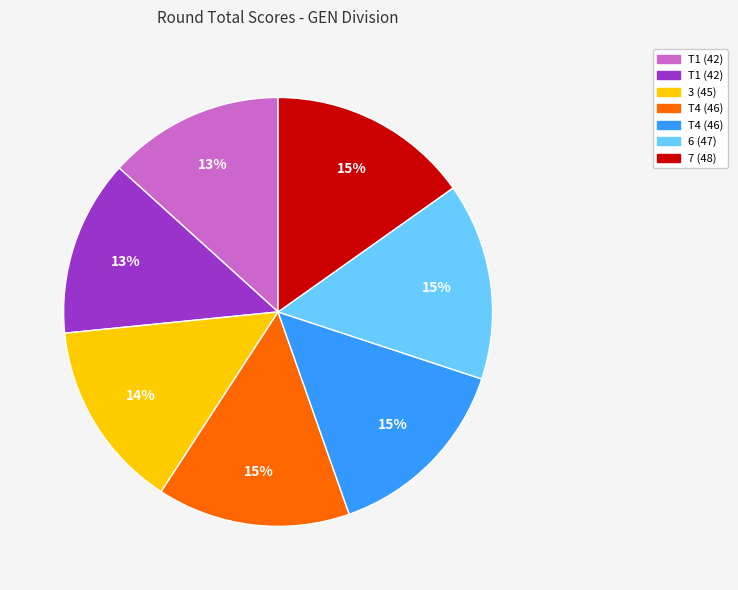

Does any single category account for the majority?

No